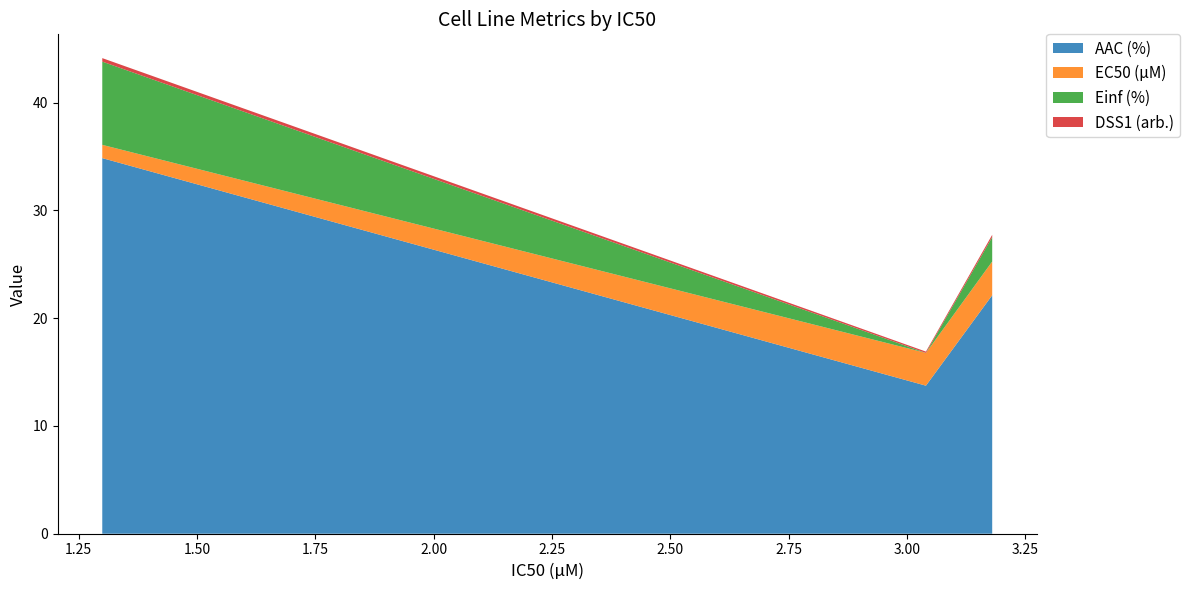

Reading left to right, list all the values displayed in this chart.

AAC (%): 34.8	13.7	22.1
EC50 (µM): 1.2	3.0	3.1
Einf (%): 7.7	0.0	2.3
DSS1 (arb.): 0.3	0.1	0.2